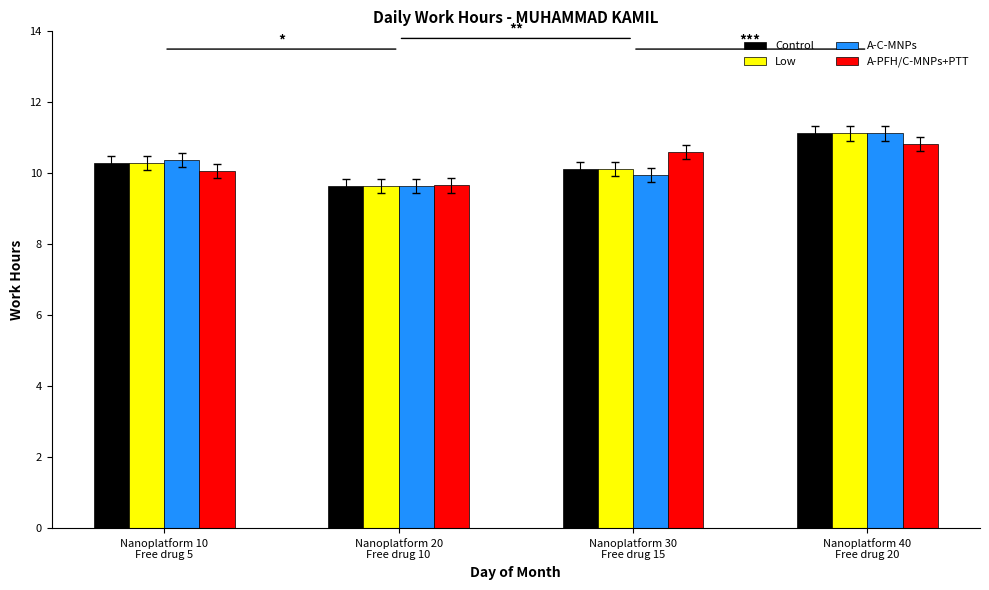

The value of A-C-MNPs at Nanoplatform 20
Free drug 10 is 5.0. True or false?

False